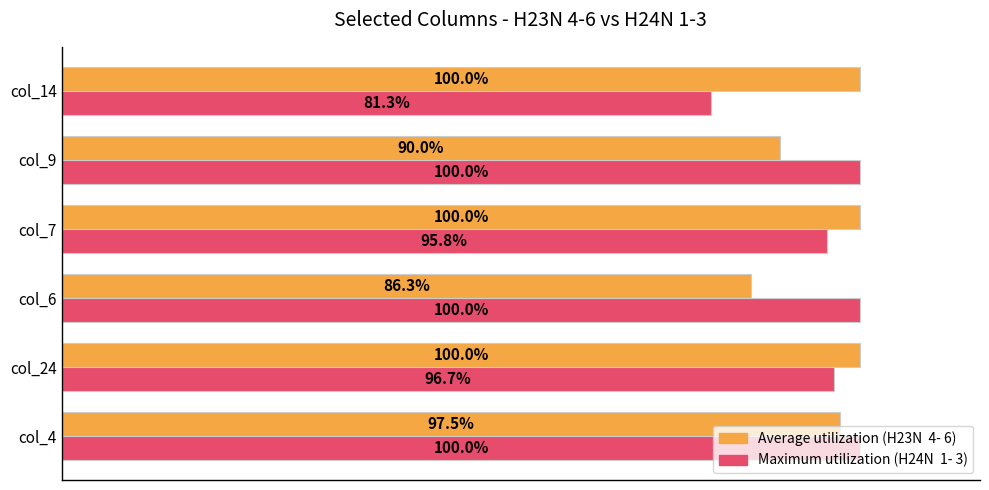

At which category is the sum across all series the highest?

col_4